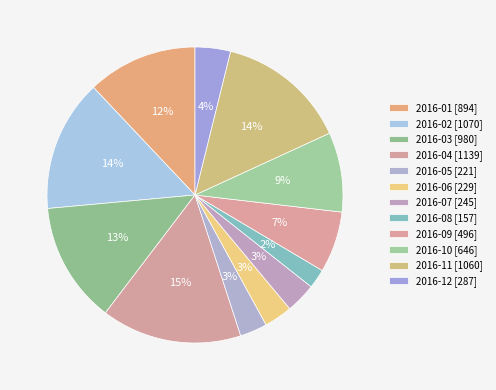

Is it true that 2016-08 is 2% of the pie?

True